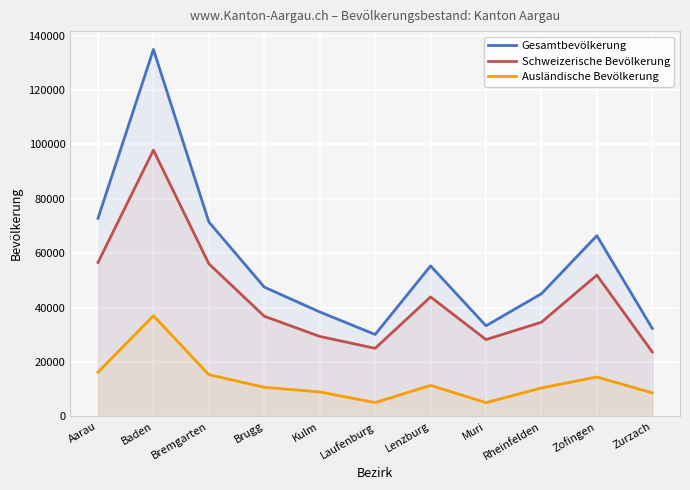

What is the difference between the maximum and minimum values in the Schweizerische Bevölkerung series?

74186